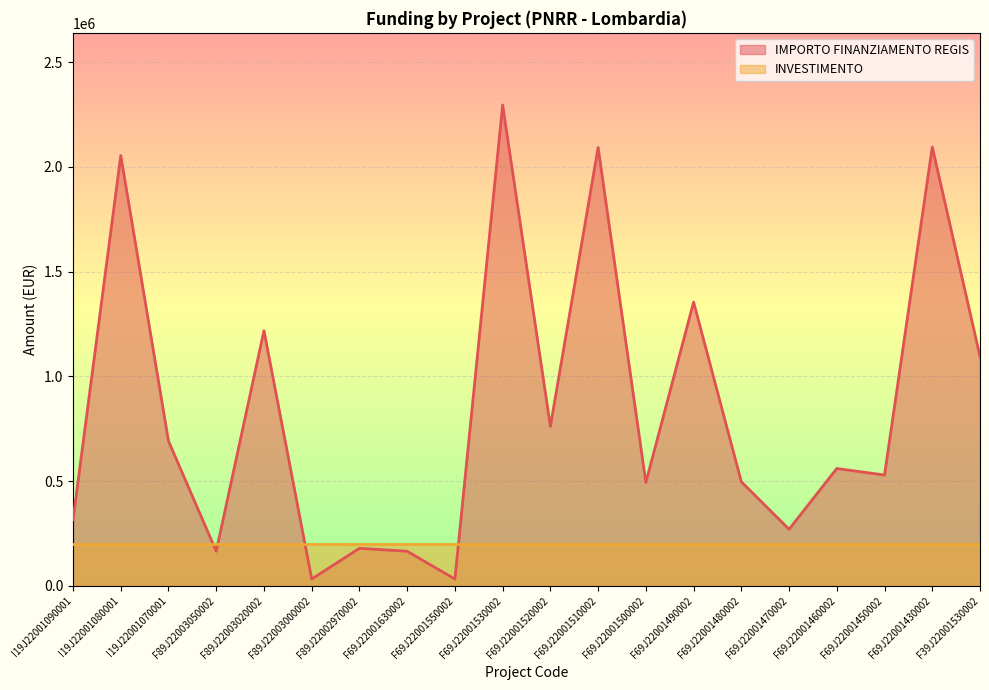

Is it true that the value at F69J22001480002 is 497328.3?

True